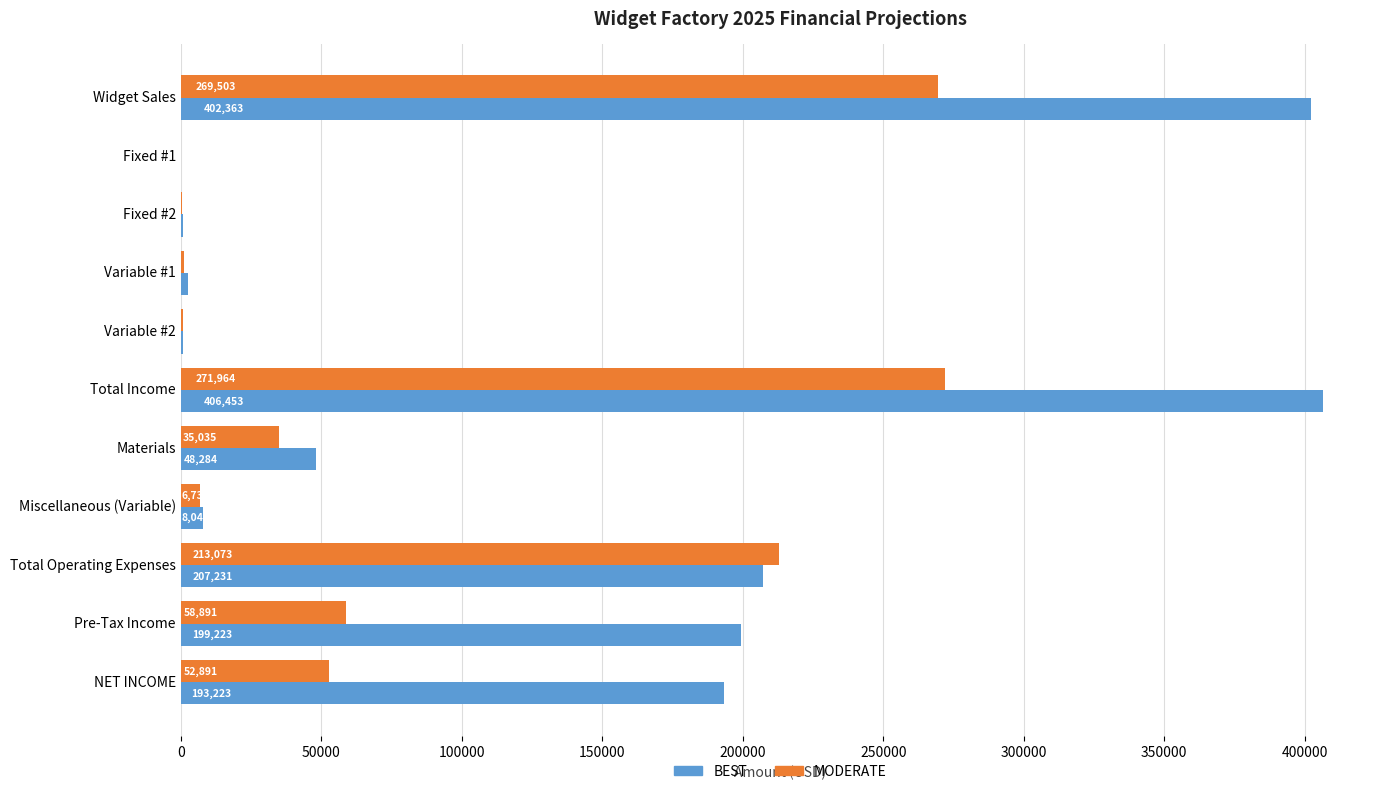

Which series has the largest range (max minus min)?

BEST